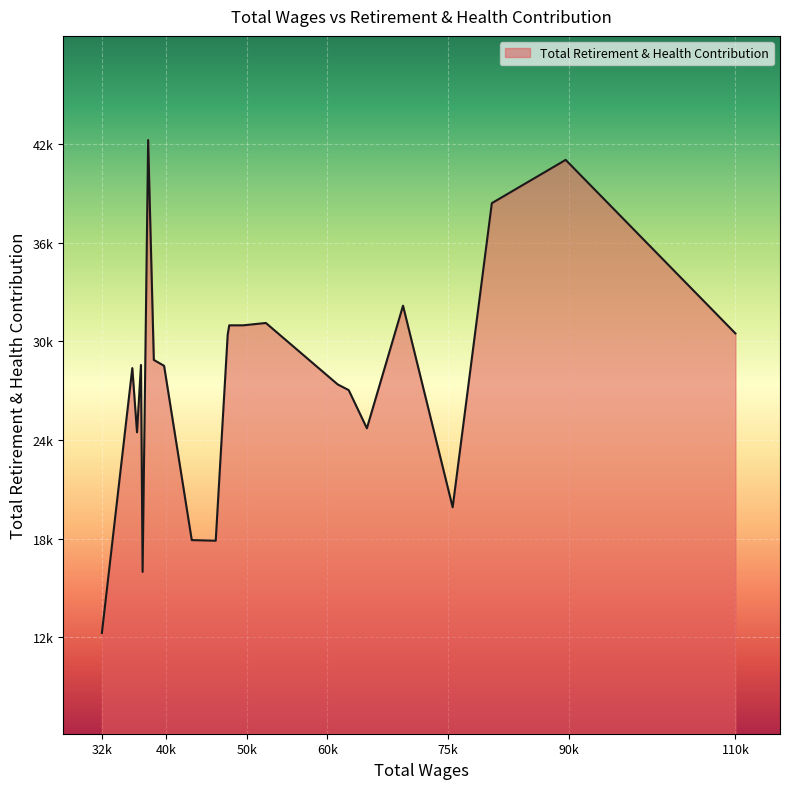

Does the chart display data point markers on the line(s)?

No